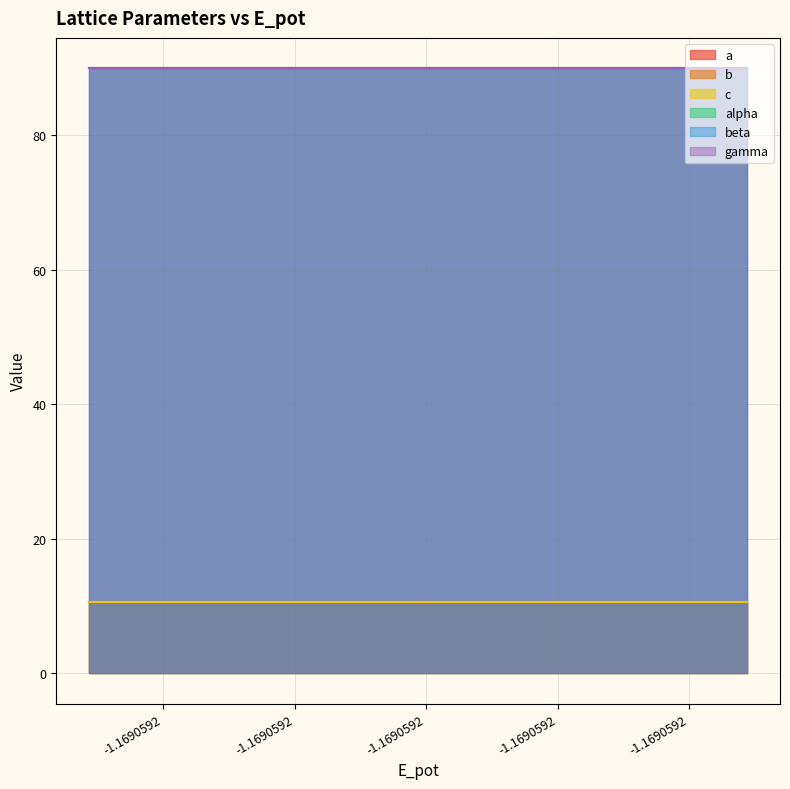

What is the approximate value of c at 2?

10.7